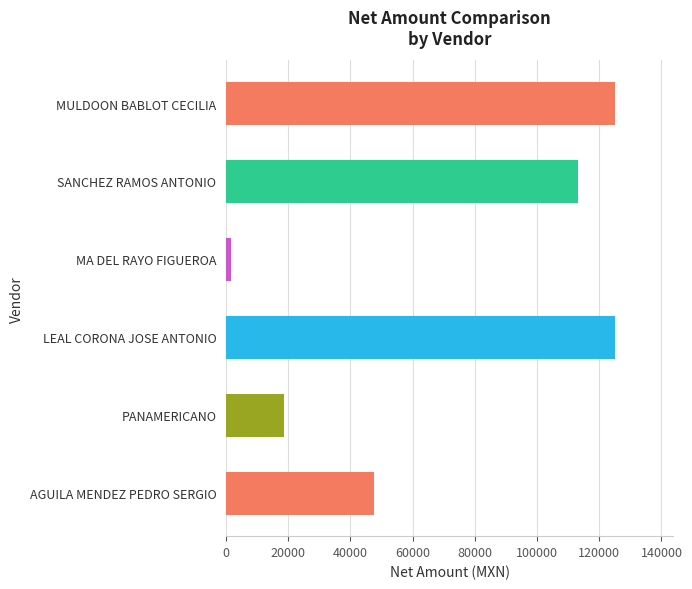

Reading top to bottom, list all the values displayed in this chart.

MULDOON BABLOT CECILIA=125000.0	SANCHEZ RAMOS ANTONIO=113200.0	MA DEL RAYO FIGUEROA=1450.0	LEAL CORONA JOSE ANTONIO=125000.0	PANAMERICANO=18683.5	AGUILA MENDEZ PEDRO SERGIO=47600.0